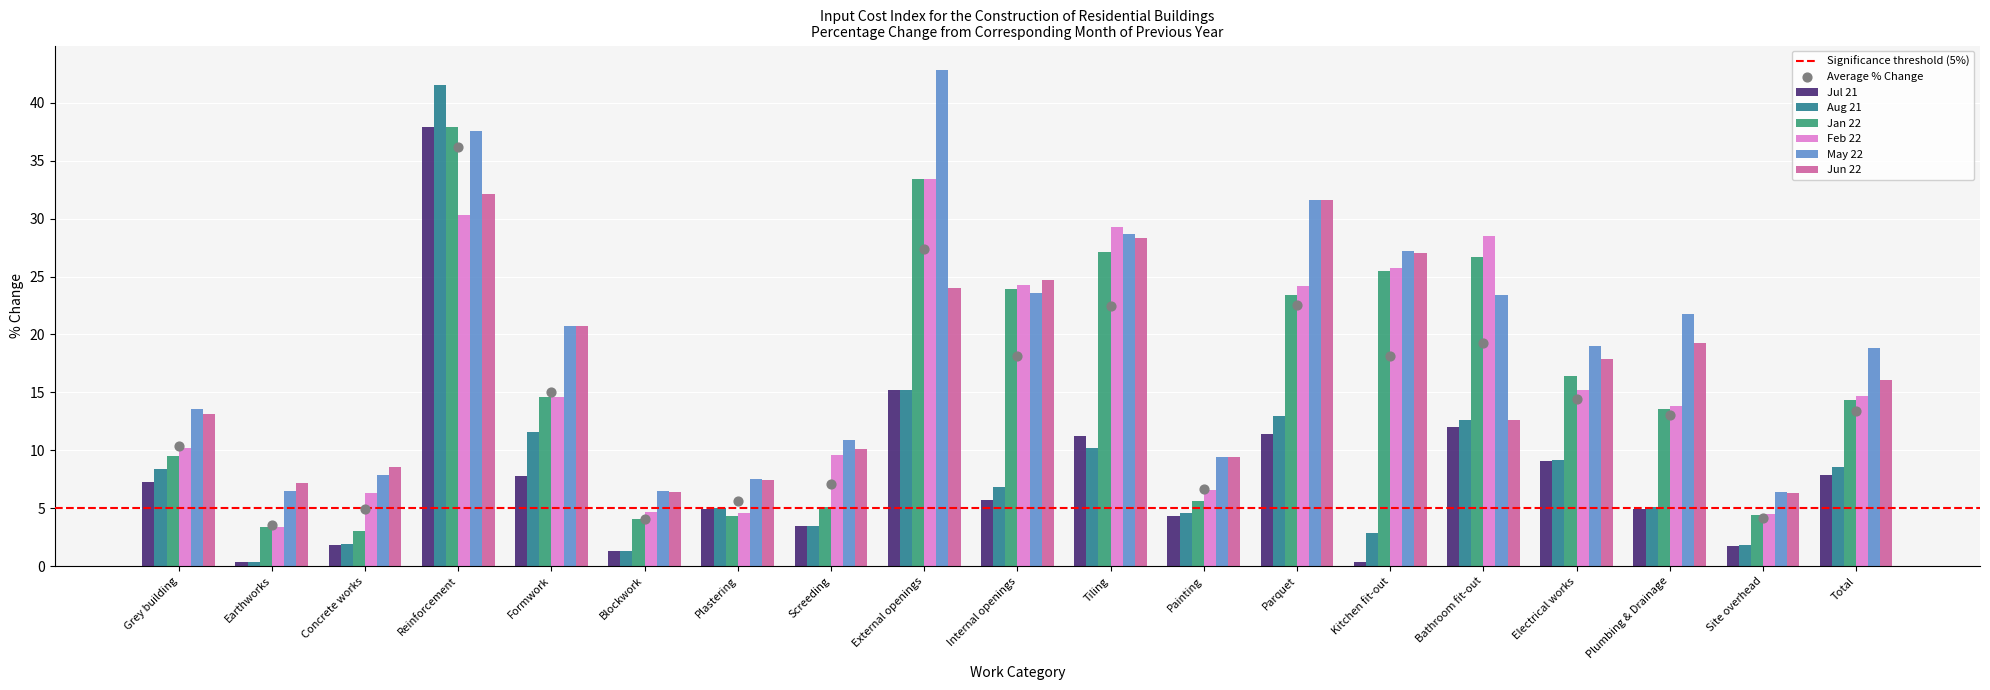

Which series has the widest spread of Y values?

Aug 21